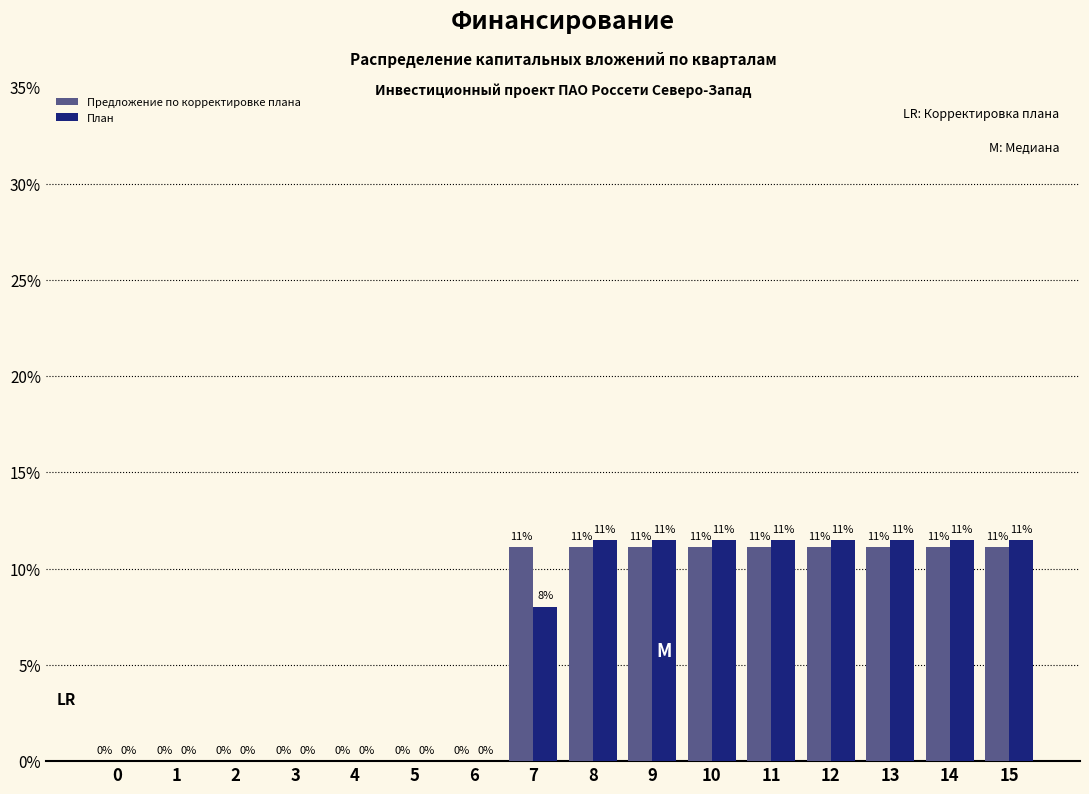

How many groups of bars are there?

16